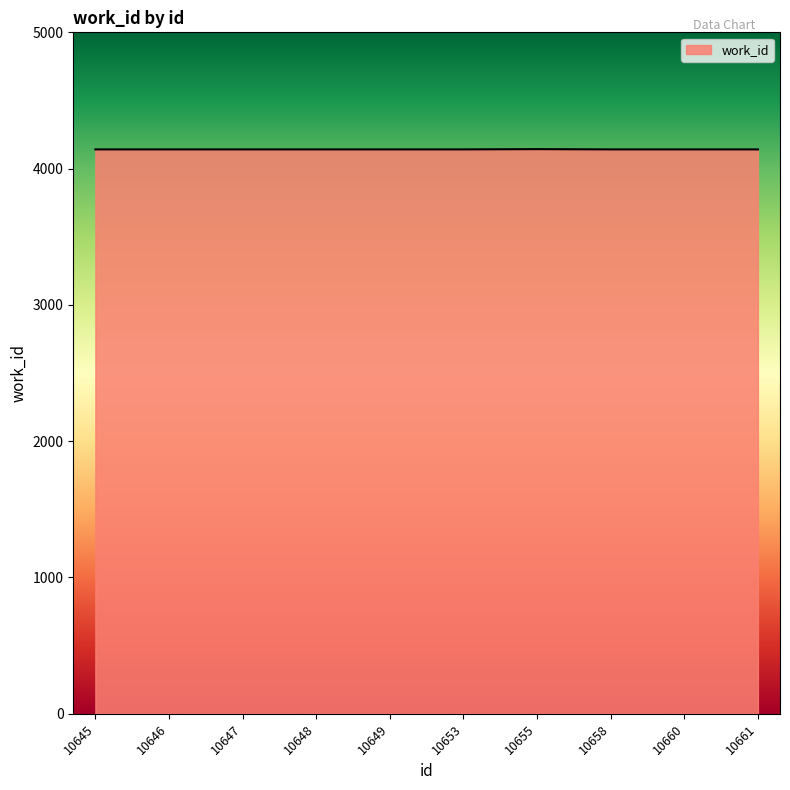

What is the ratio of the value at 10658 to the value at 10649?

1.0